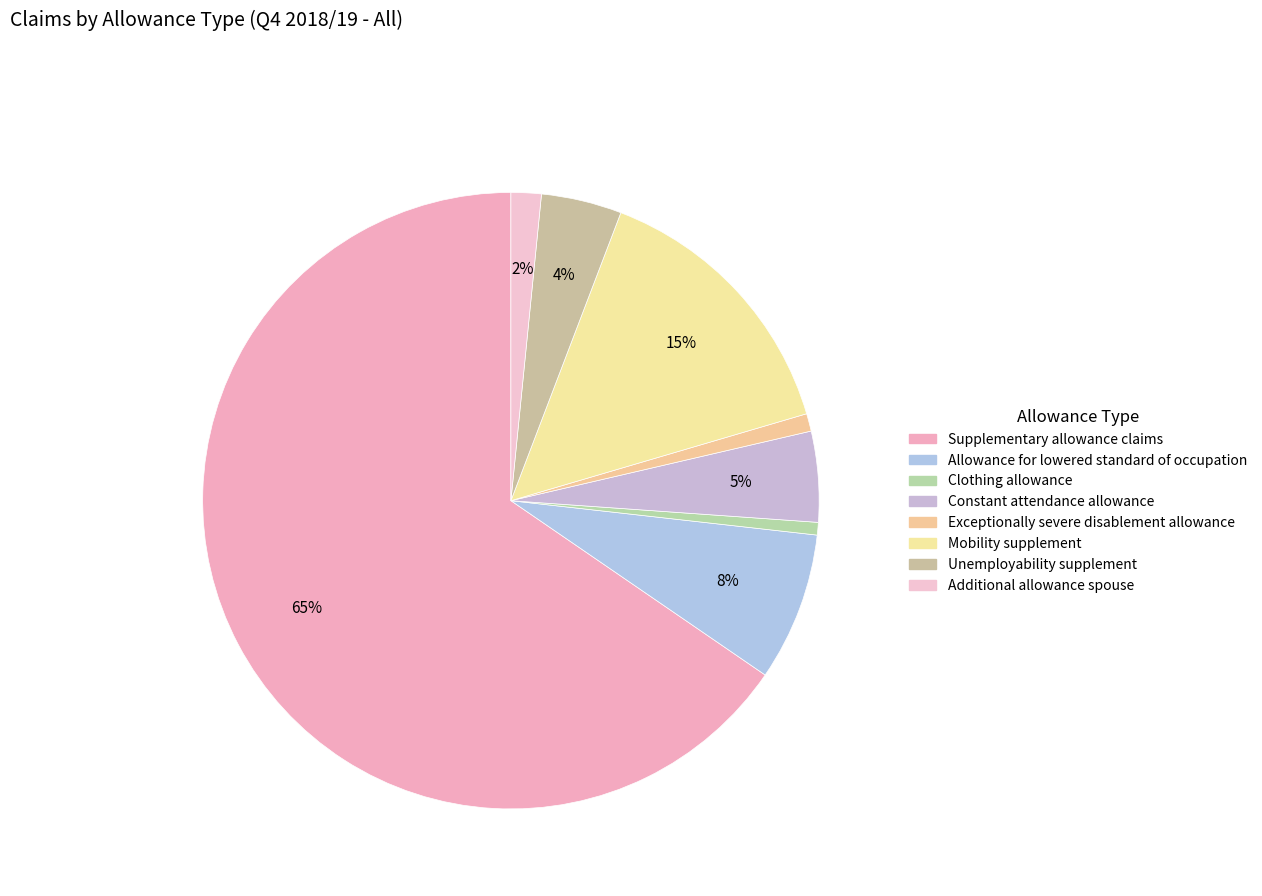

What is the largest slice in the pie chart?

Supplementary allowance claims